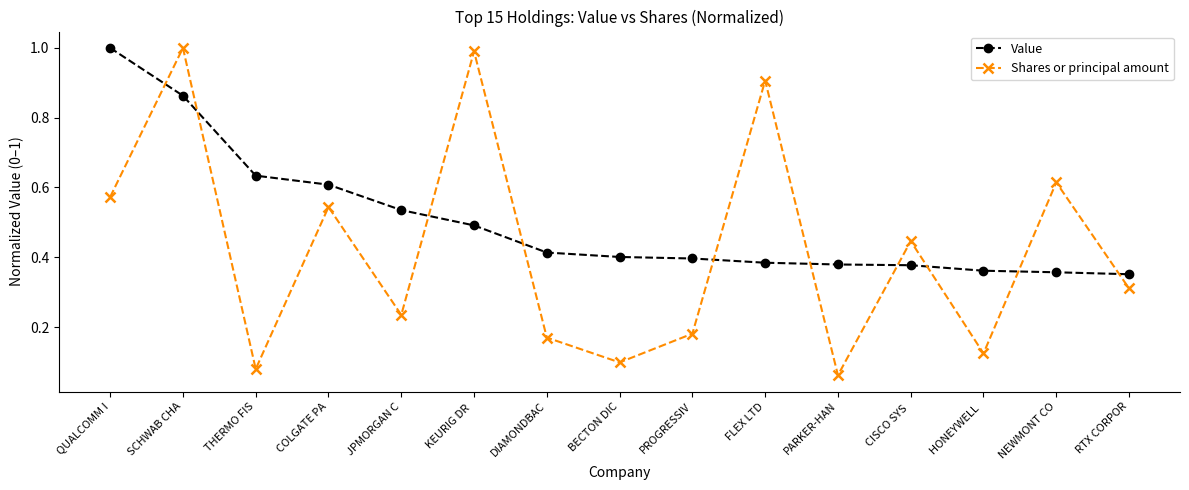

The value of Value at PROGRESSIV is 0.4. True or false?

True